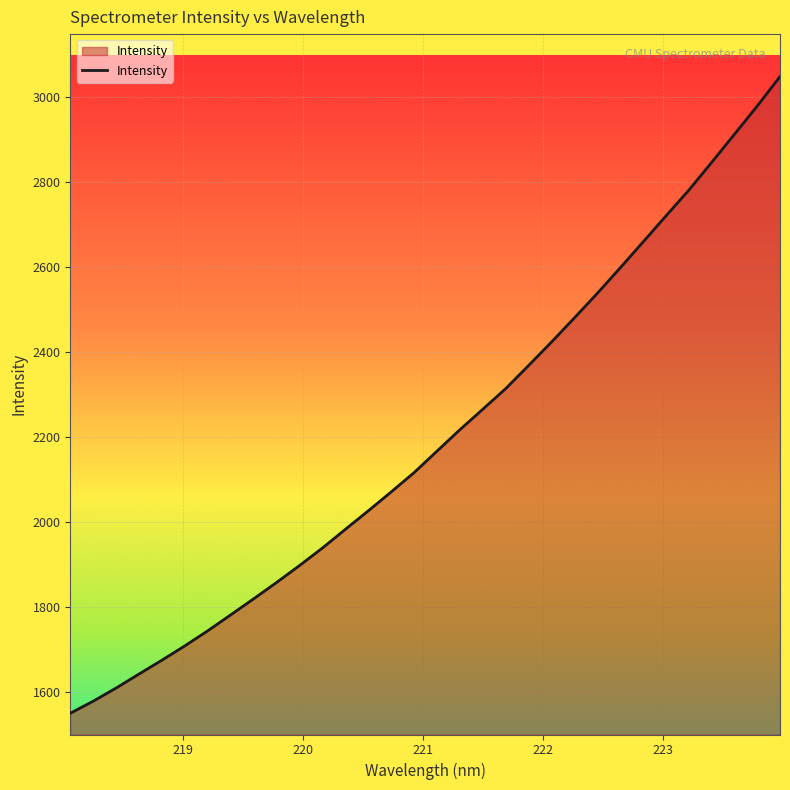

What is the minimum value shown in the chart?

1550.5